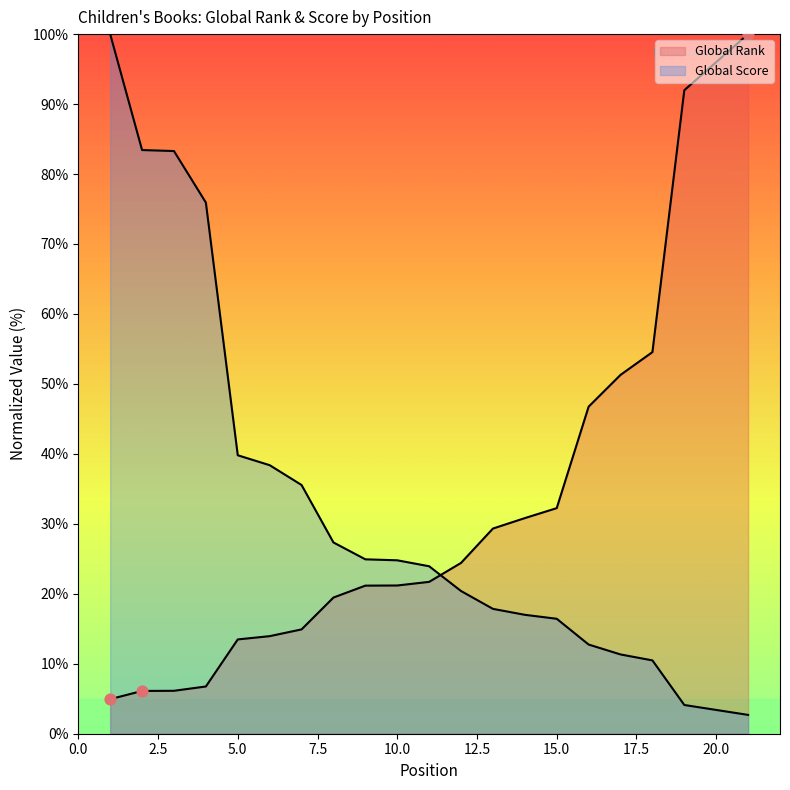

What are all the series names shown in the legend?

Global Rank, Global Score